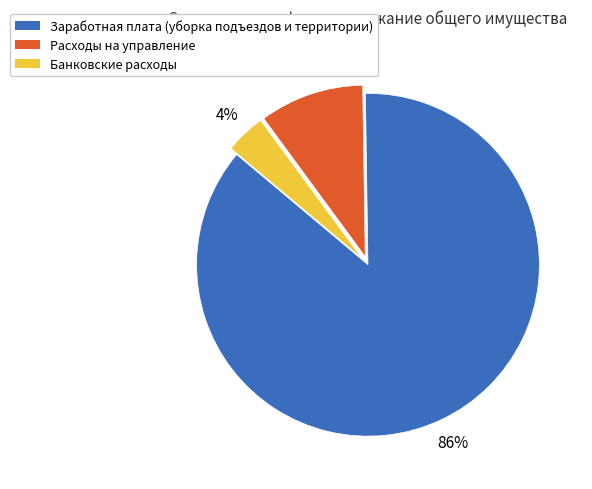

How many segments does this pie chart have?

3